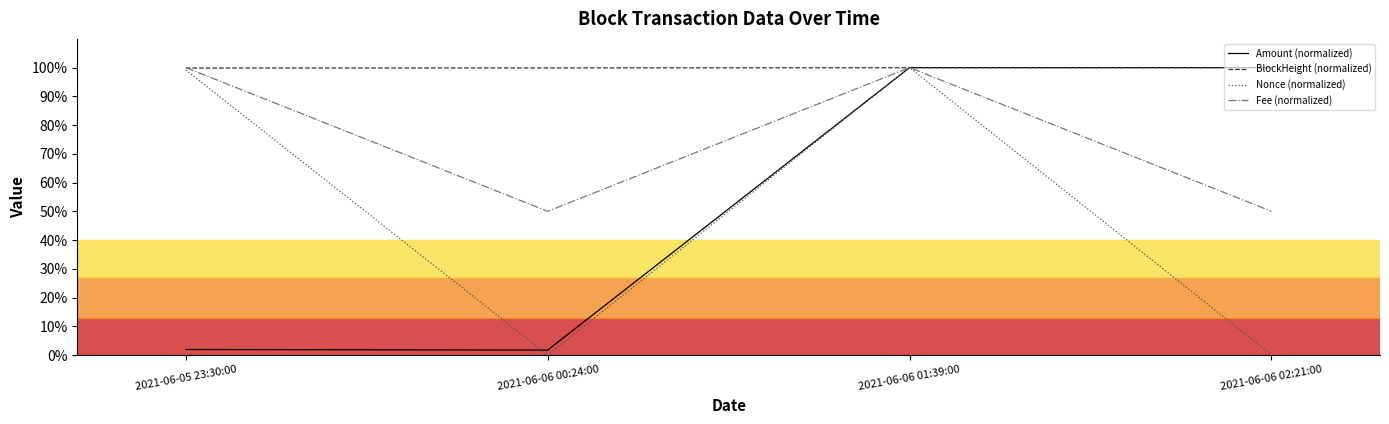

At which category is the sum across all series the highest?

2021-06-06 01:39:00